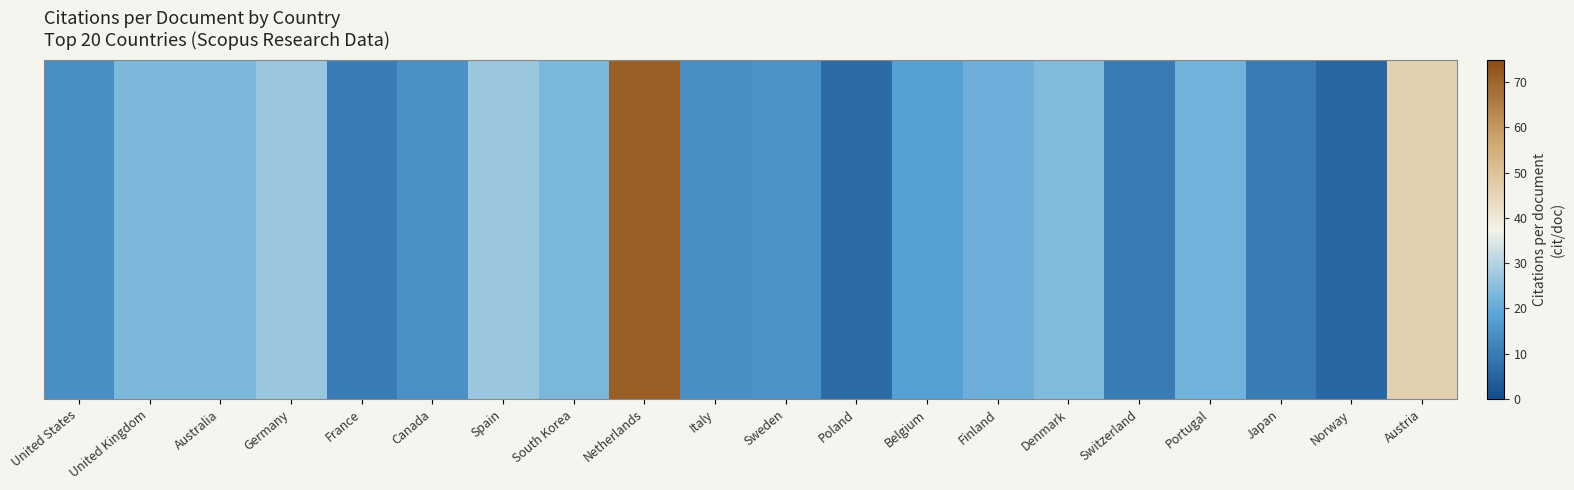

Between Spain and Austria, which is larger?

Austria